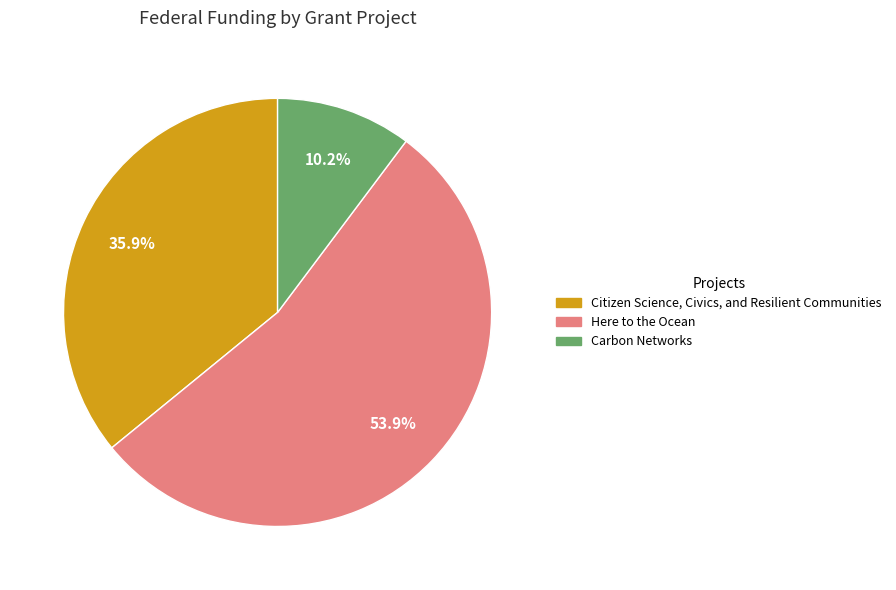

Rank the categories by value from lowest to highest.

Carbon Networks, Citizen Science, Civics, and Resilient Communities, Here to the Ocean